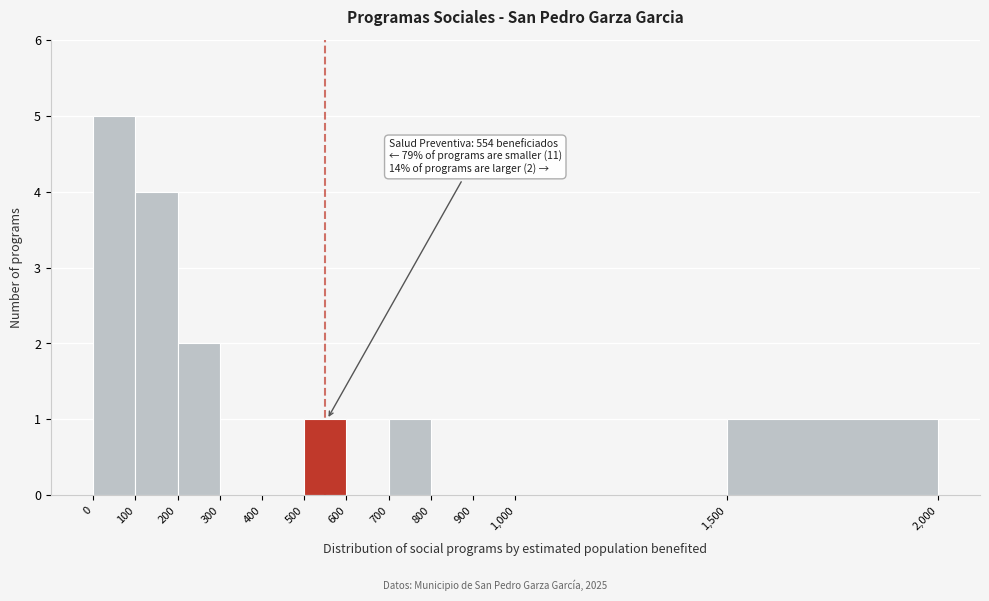

Which range on the x-axis has the tallest bar?

0 to 100